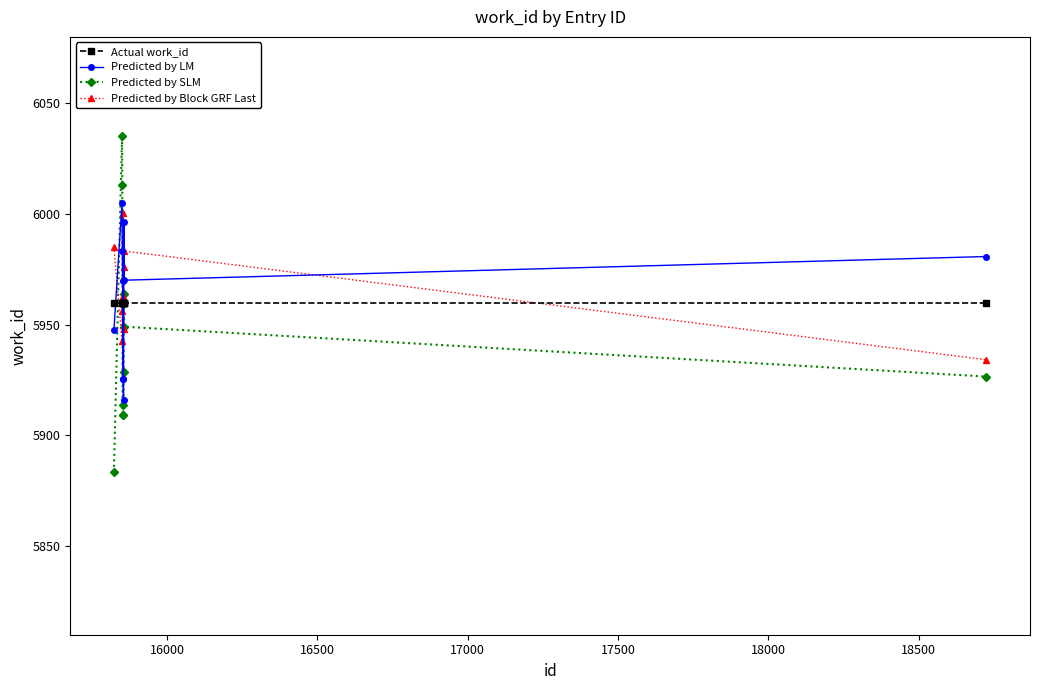

What is the value of the Predicted by Block GRF Last point at the 9th from the left?

5983.3